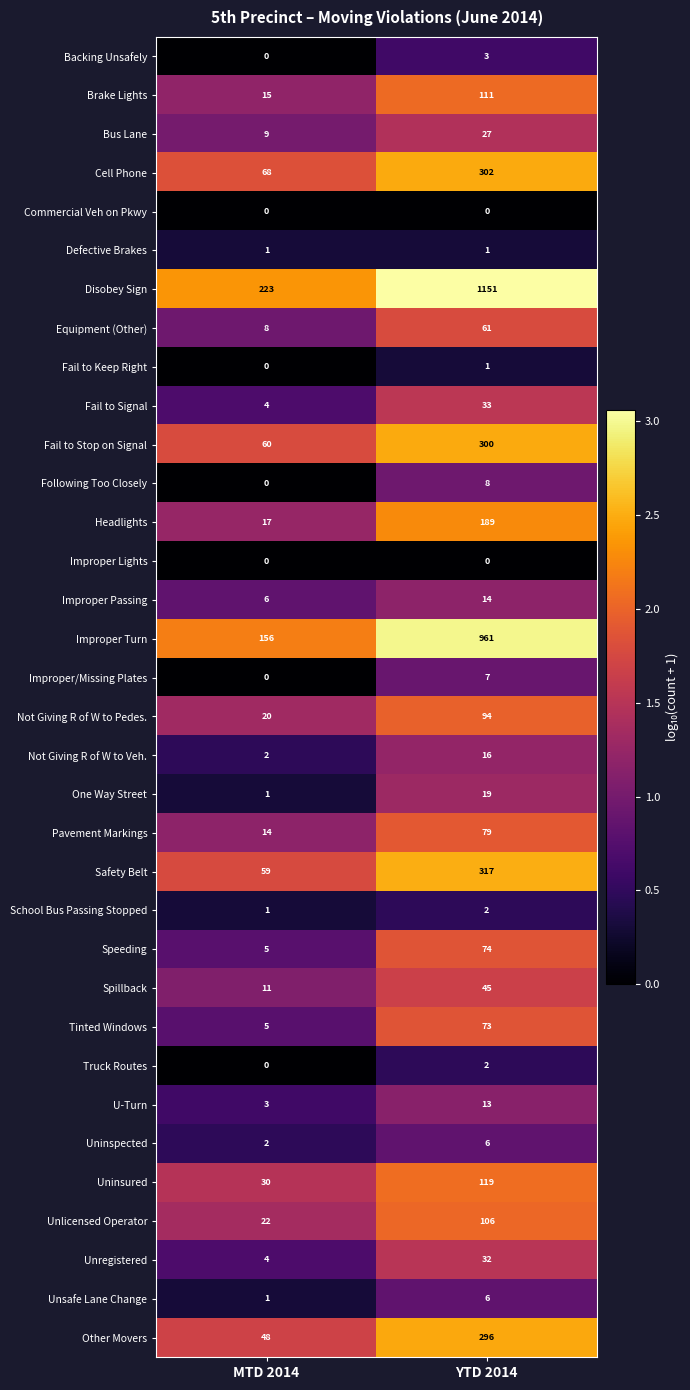

The Unregistered series shows 13 at YTD 2014. True or false?

False